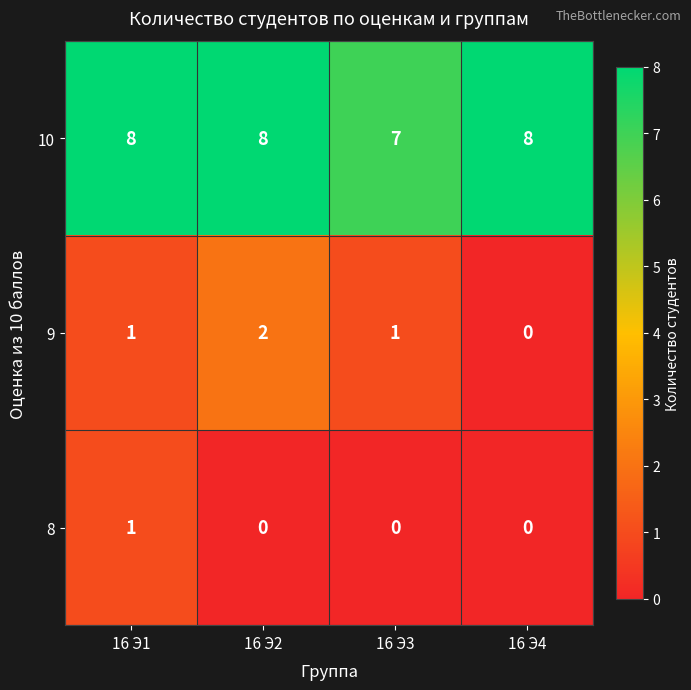

What is the sum of the 10 values at 16 Э1 and 16 Э2?

16